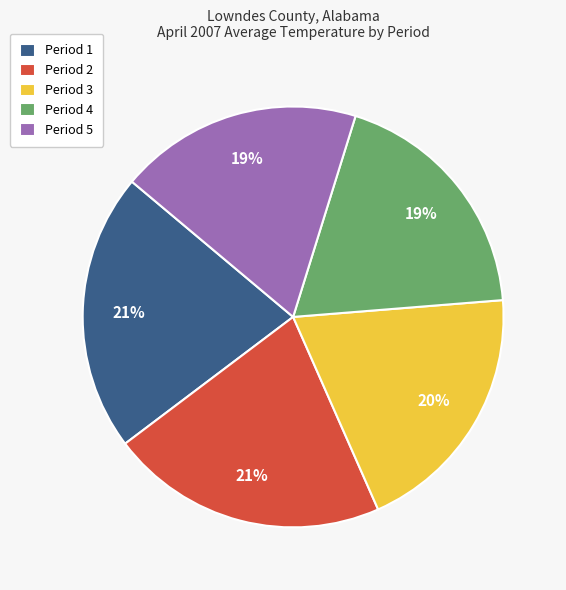

What percentage is the Period 4 slice, to the nearest percent?

19%